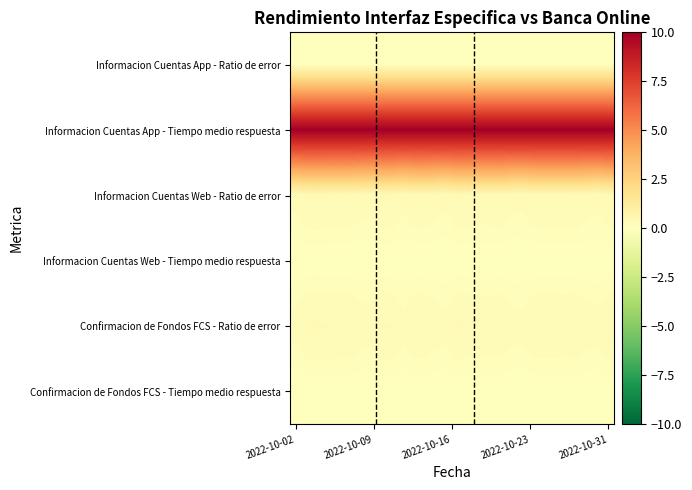

Reading left to right, what are all the values shown in this chart?

Informacion Cuentas App - Ratio de error: 0.0	0.0	0.0	0.0	0.0	0.0	0.0	0.0	0.0	0.0	0.0	0.0	0.0	0.0	0.0	0.0	0.0	0.0	0.0	0.0	0.0	0.0	0.0	0.0	0.0	0.0	0.0	0.0	0.0	0.0
Informacion Cuentas App - Tiempo medio respuesta: 10.0	10.0	10.0	10.0	10.0	10.0	10.0	10.0	10.0	10.0	10.0	10.0	10.0	10.0	10.0	10.0	10.0	10.0	10.0	10.0	10.0	10.0	10.0	10.0	10.0	10.0	10.0	10.0	10.0	10.0
Informacion Cuentas Web - Ratio de error: 0.2	0.3	0.3	0.3	0.3	0.3	0.2	0.2	0.3	0.3	0.2	0.3	0.3	0.2	0.2	0.3	0.3	0.3	0.3	0.3	0.2	0.2	0.3	0.3	0.3	0.3	0.3	0.2	0.2	0.3
Informacion Cuentas Web - Tiempo medio respuesta: 0.0	0.0	0.0	0.0	0.0	0.0	0.0	0.0	0.0	0.0	0.0	0.0	0.0	0.0	0.0	0.0	0.0	0.0	0.0	0.0	0.0	0.0	0.0	0.0	0.0	0.0	0.0	0.0	0.0	0.0
Confirmacion de Fondos FCS - Ratio de error: 0.2	0.3	0.3	0.3	0.3	0.3	0.2	0.2	0.3	0.3	0.2	0.3	0.3	0.2	0.2	0.3	0.3	0.3	0.3	0.3	0.2	0.2	0.3	0.3	0.3	0.3	0.3	0.2	0.2	0.3
Confirmacion de Fondos FCS - Tiempo medio respuesta: 0.0	0.0	0.0	0.0	0.0	0.0	0.0	0.0	0.0	0.0	0.0	0.0	0.0	0.0	0.0	0.0	0.0	0.0	0.0	0.0	0.0	0.0	0.0	0.0	0.0	0.0	0.0	0.0	0.0	0.0